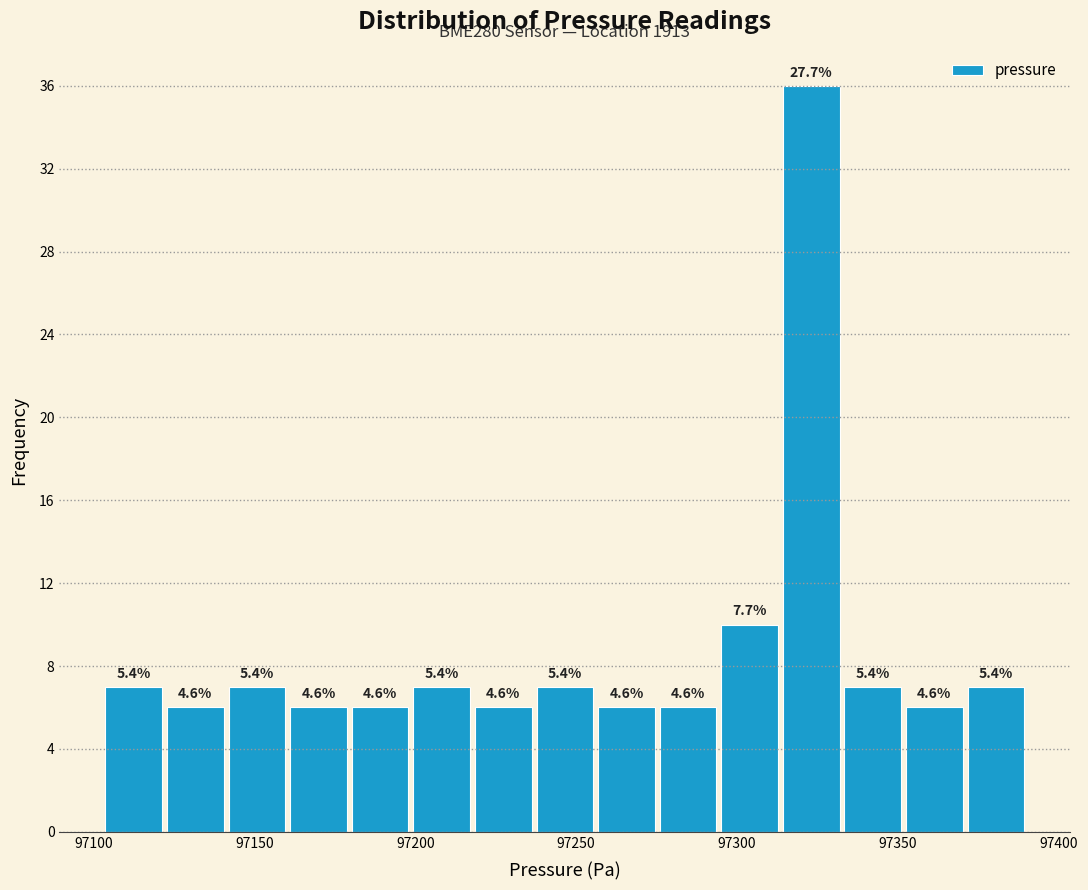

Around what value on the x-axis is the tallest bar? Give the approximate position of its centre, as read against the axis.

97325